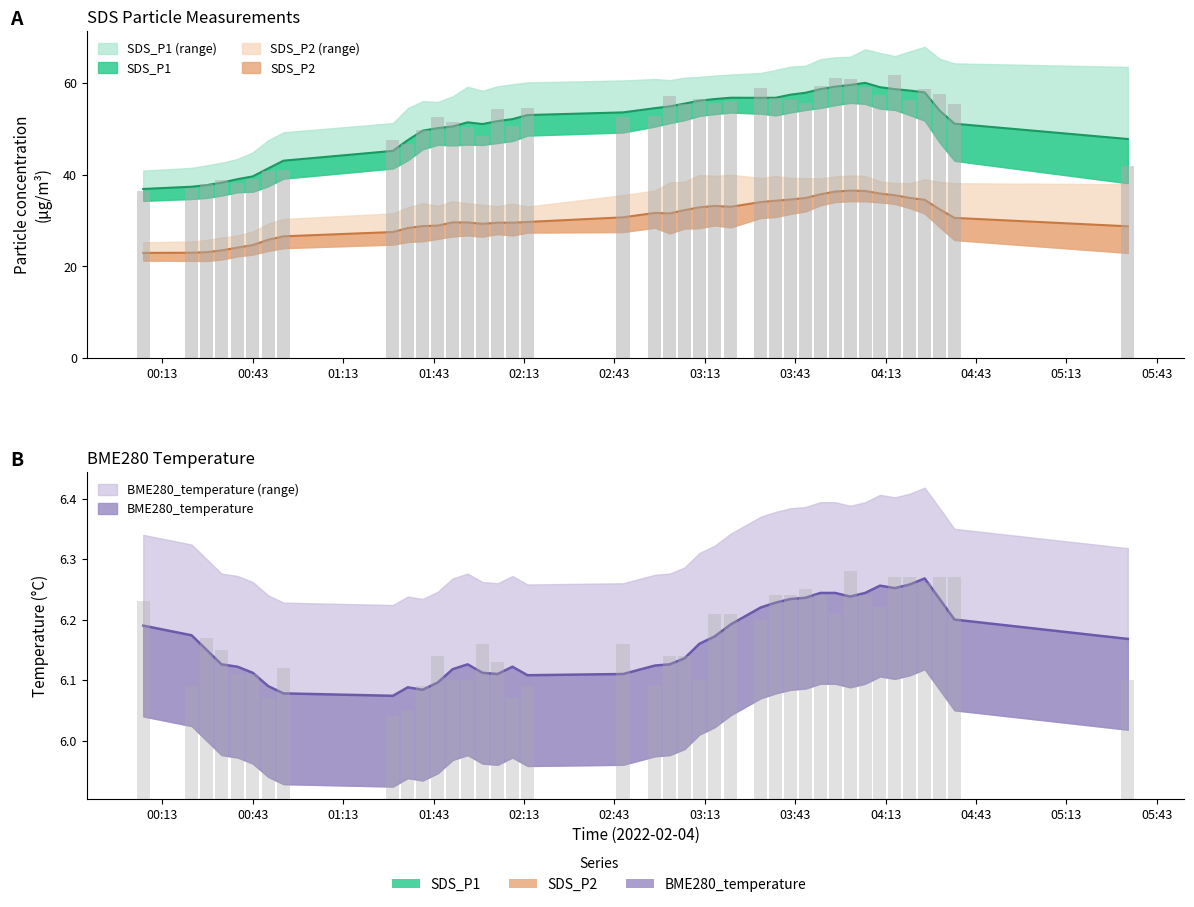

How many bars are there in each group?

4